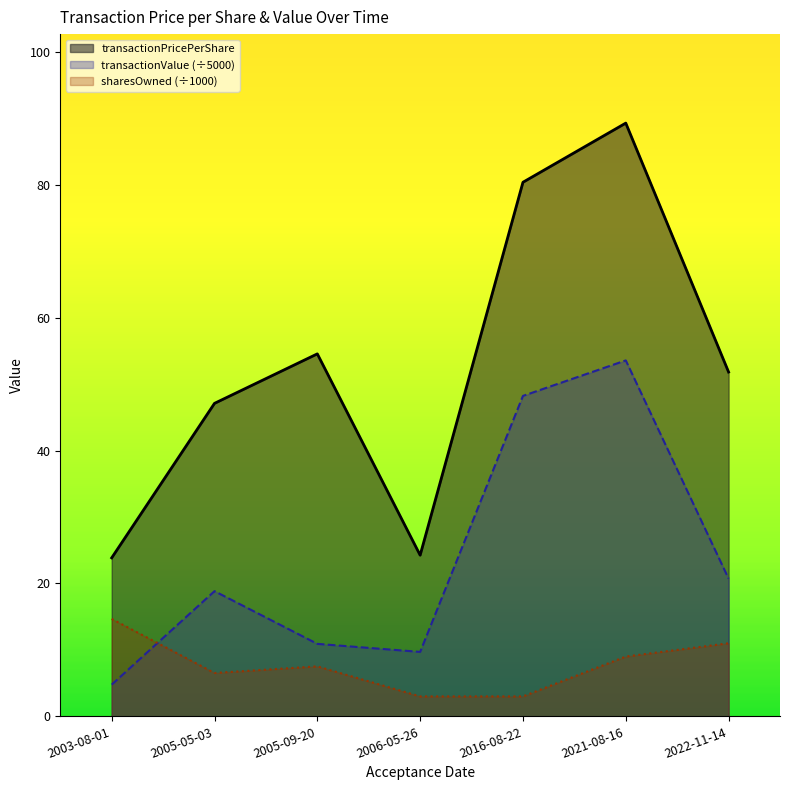

What is the value of the transactionPricePerShare point at the 2nd from the left?

47.1